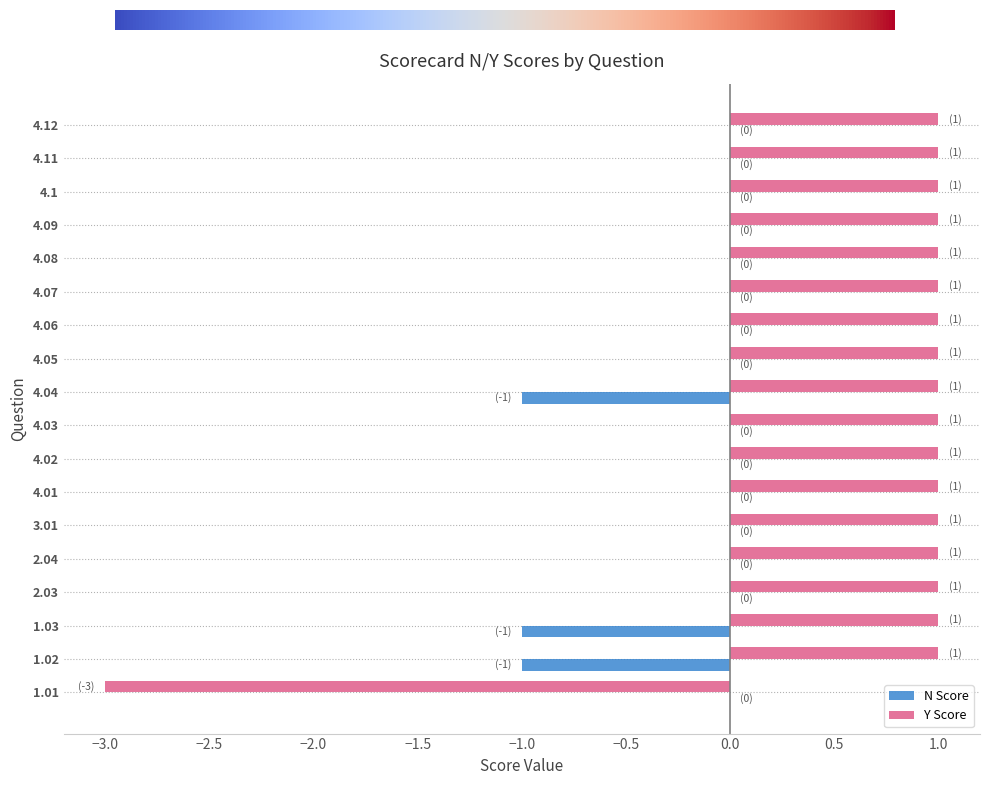

Is the value of N Score at 4.09 greater than the value of Y Score at 4.11?

No